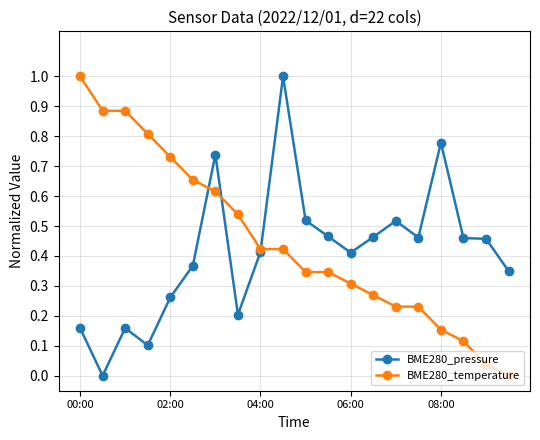

Rank the series by their average value, from highest to lowest.

BME280_temperature, BME280_pressure